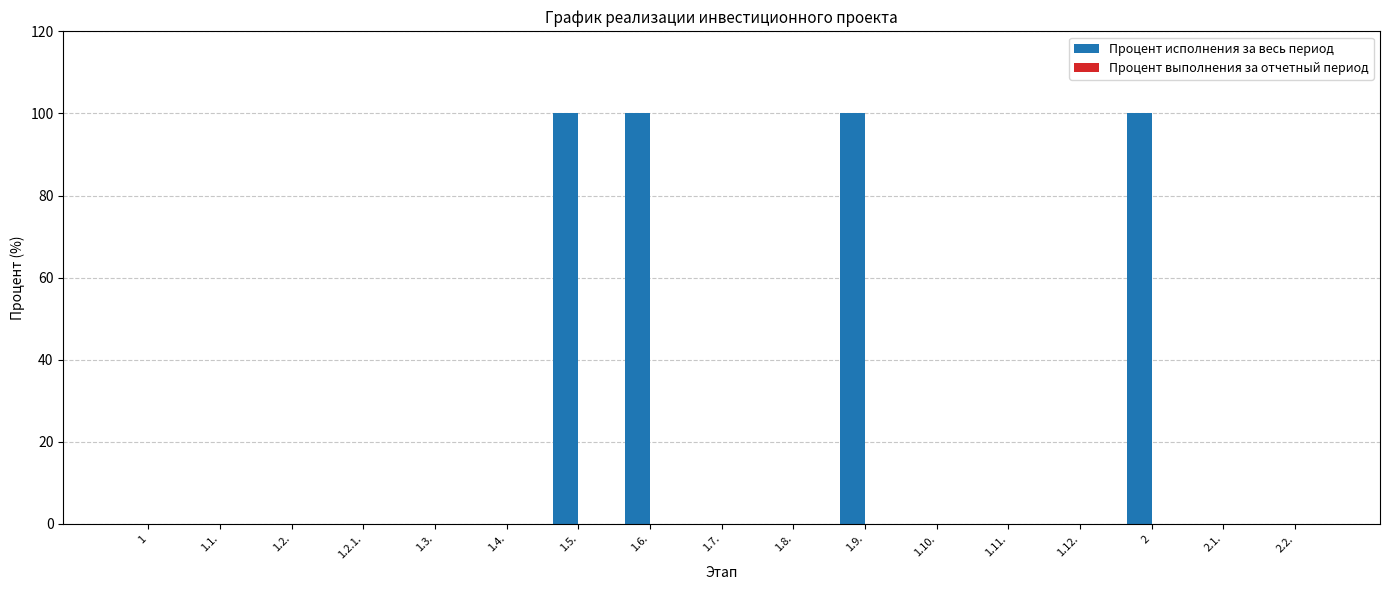

What is the greatest value displayed?

100